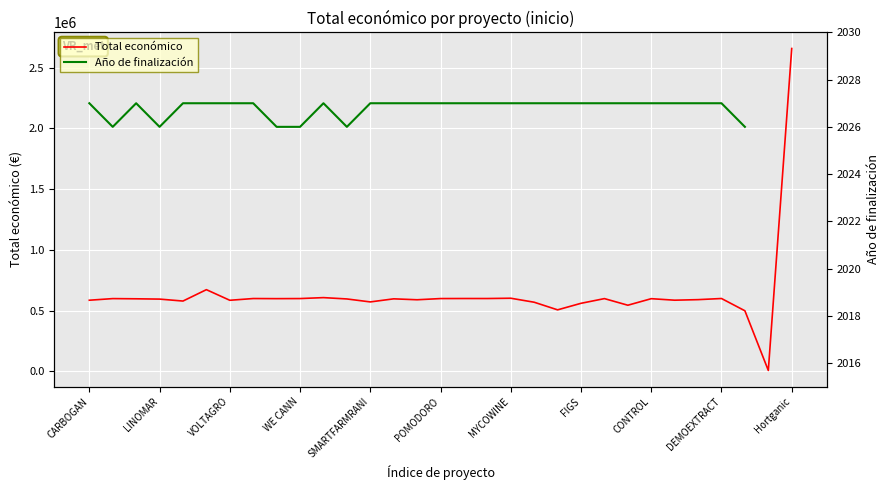

True or false: Total económico and Año de finalización cross at least once.

False